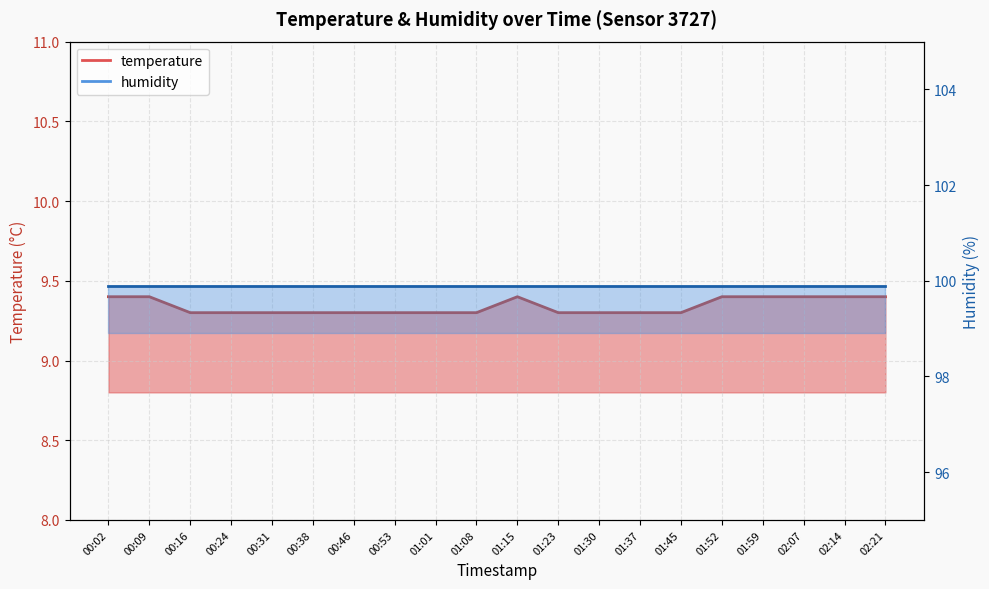

Rank the categories by value from highest to lowest.

00:02, 00:09, 01:15, 01:52, 01:59, 02:07, 02:14, 02:21, 00:16, 00:24, 00:31, 00:38, 00:46, 00:53, 01:01, 01:08, 01:23, 01:30, 01:37, 01:45